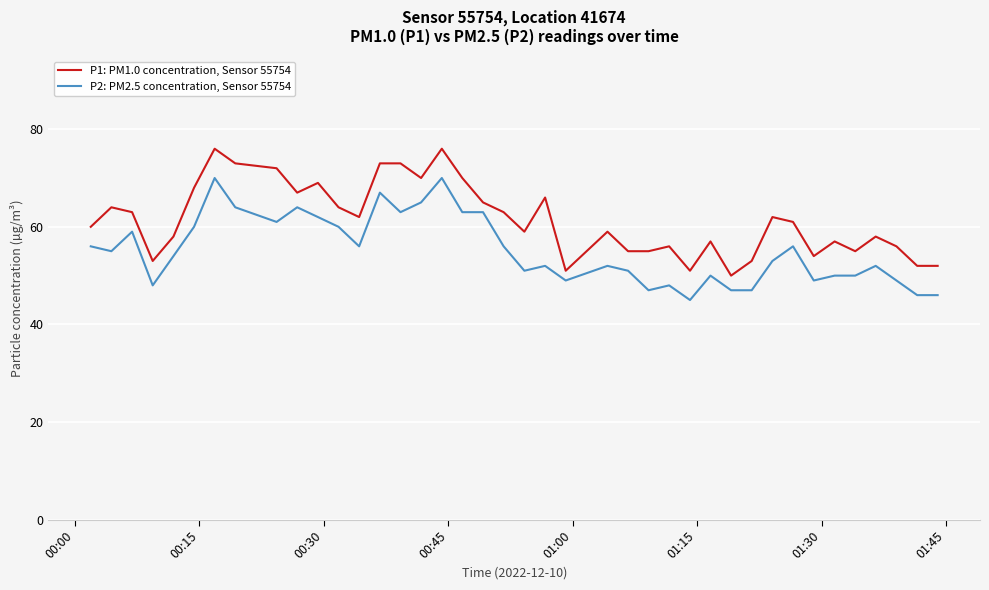

List the series in order of their overall mean, lowest first.

P2: PM2.5 concentration, Sensor 55754, P1: PM1.0 concentration, Sensor 55754